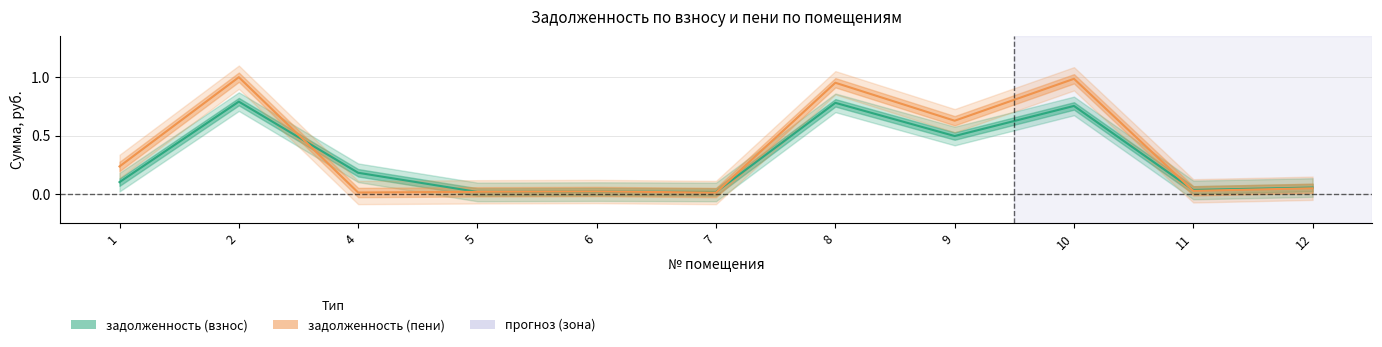

In задолженность (пени), how many points are higher than both neighbors (excluding endpoints)?

4